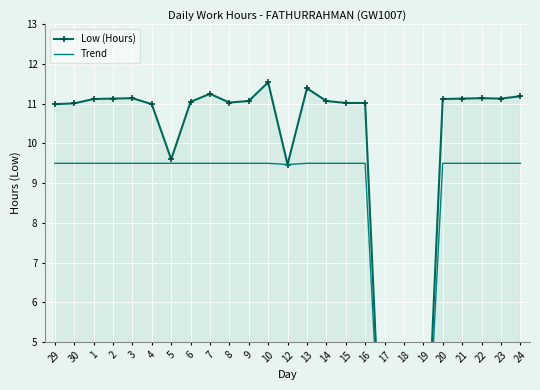

What is the approximate value of Trend at 14?

9.5